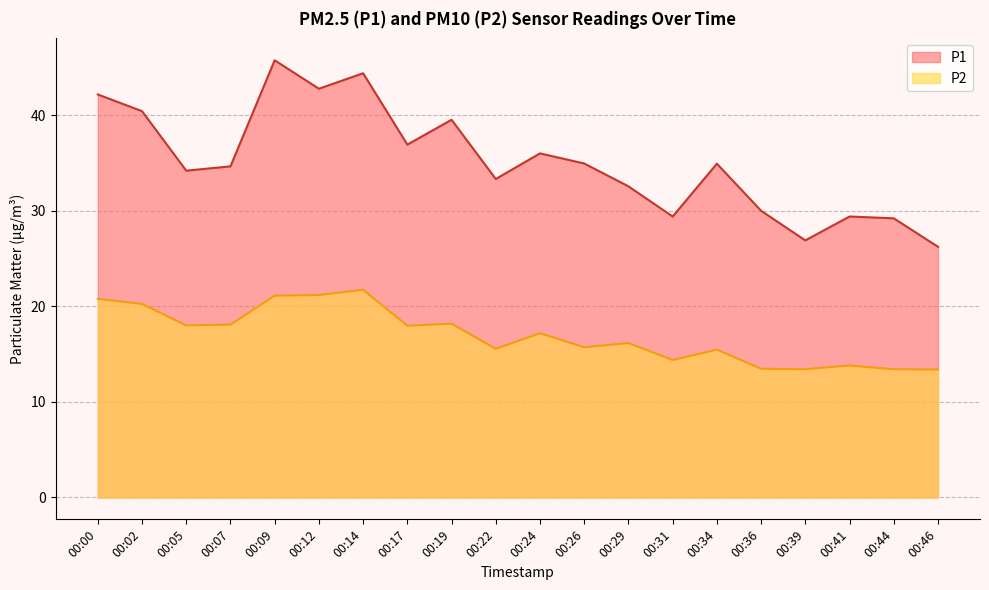

How many interior local valleys does the P2 series have?

6